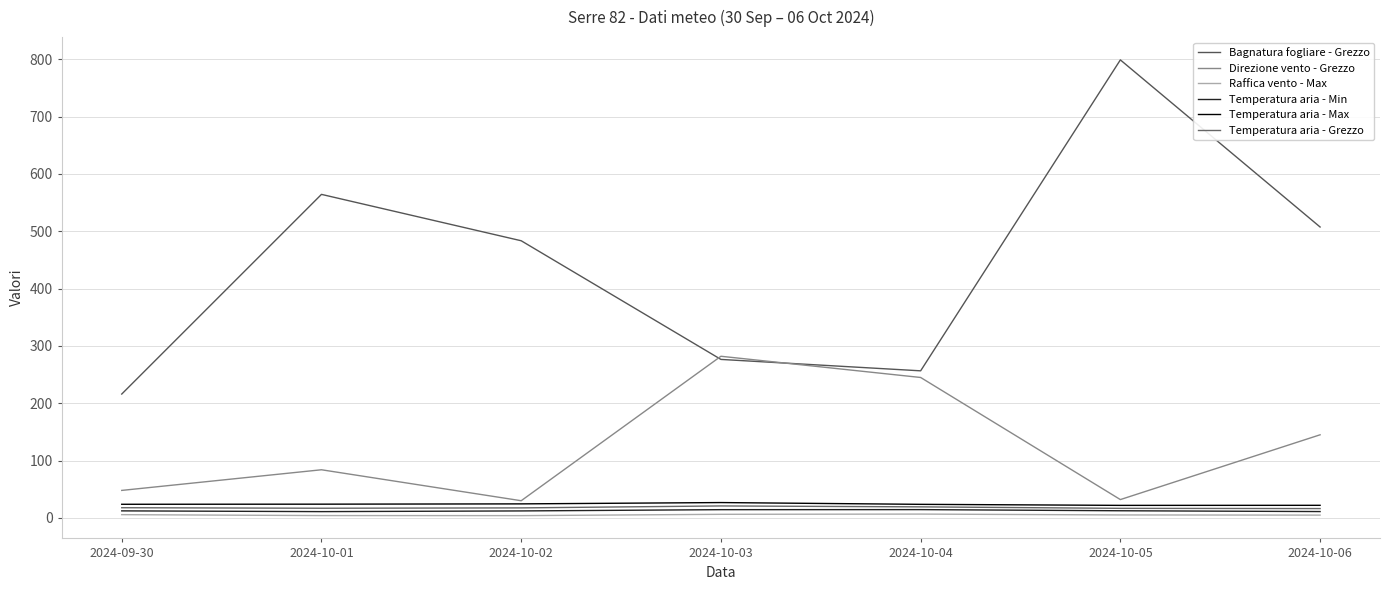

At which label does Raffica vento - Max first exceed 5?

2024-09-30